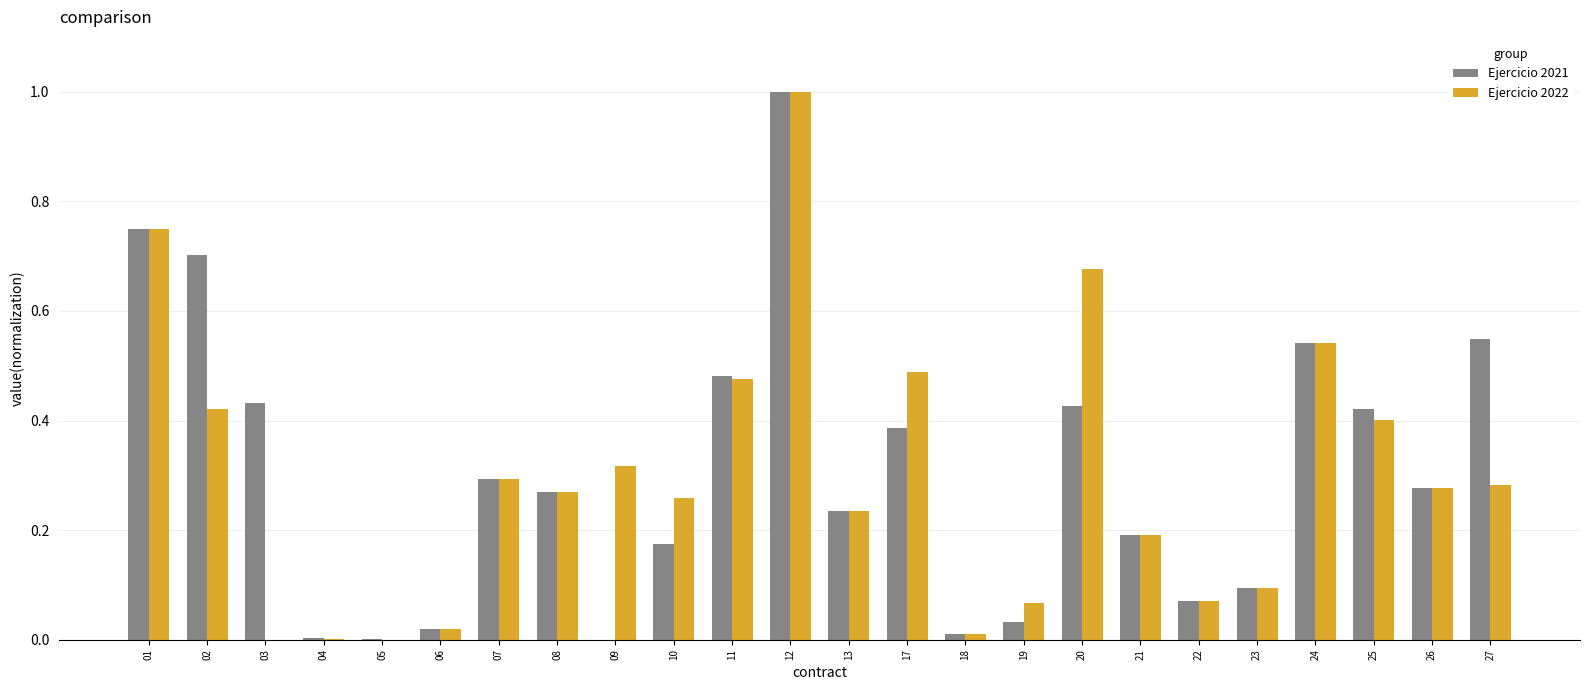

At which label does Ejercicio 2022 reach its peak?

12